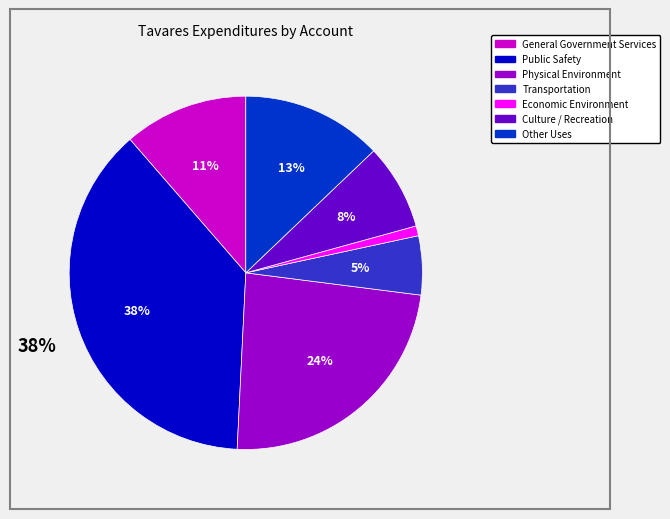

What is the ratio of the value at Other Uses to the value at Physical Environment?

0.5